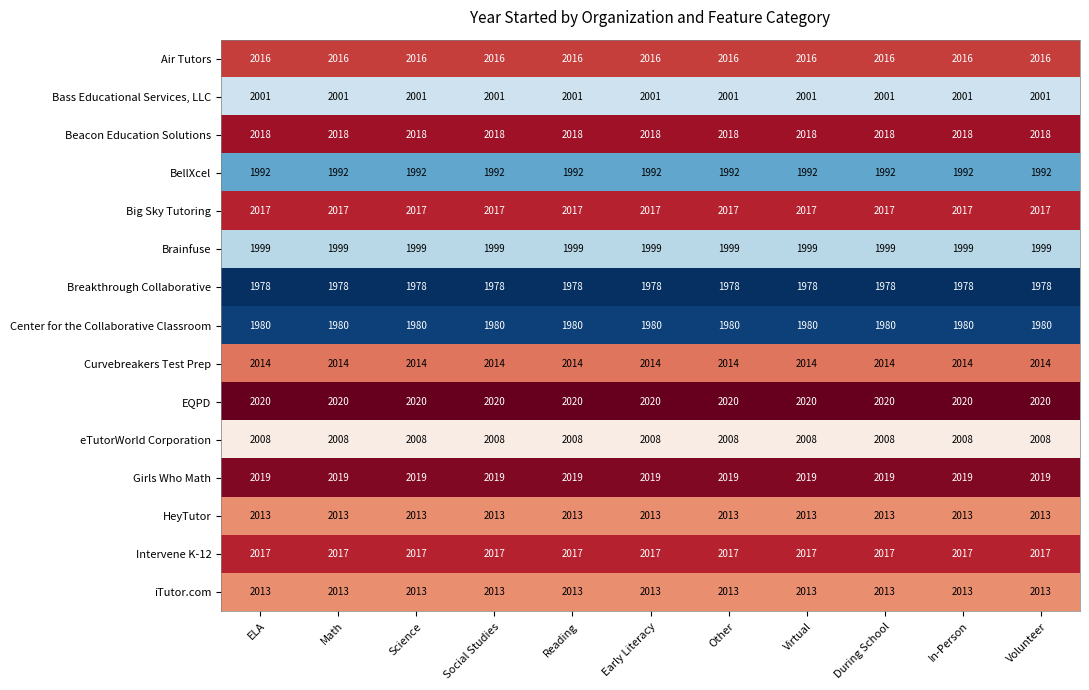

The Air Tutors series shows 2016 at Social Studies. True or false?

True